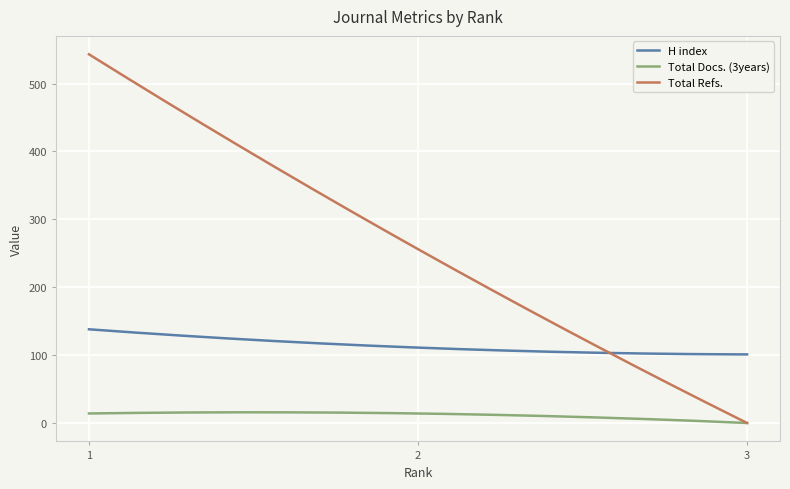

Which series has the largest total across all categories?

Total Refs.